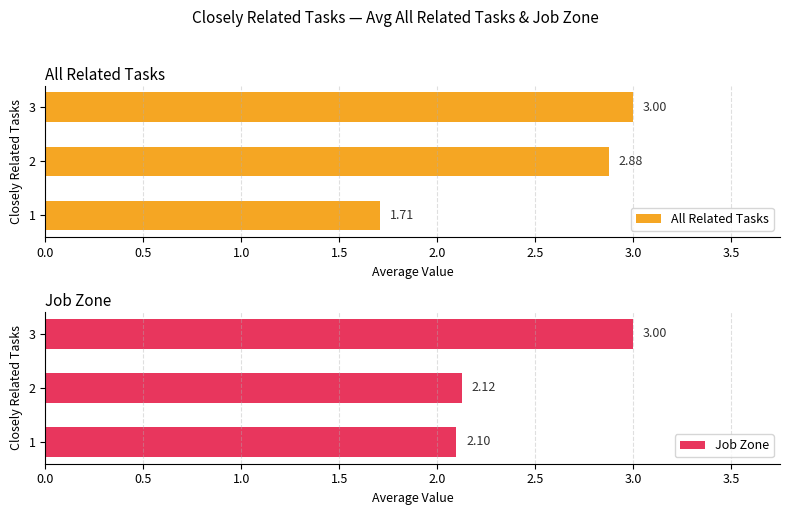

What is the maximum value for Job Zone?

3.0